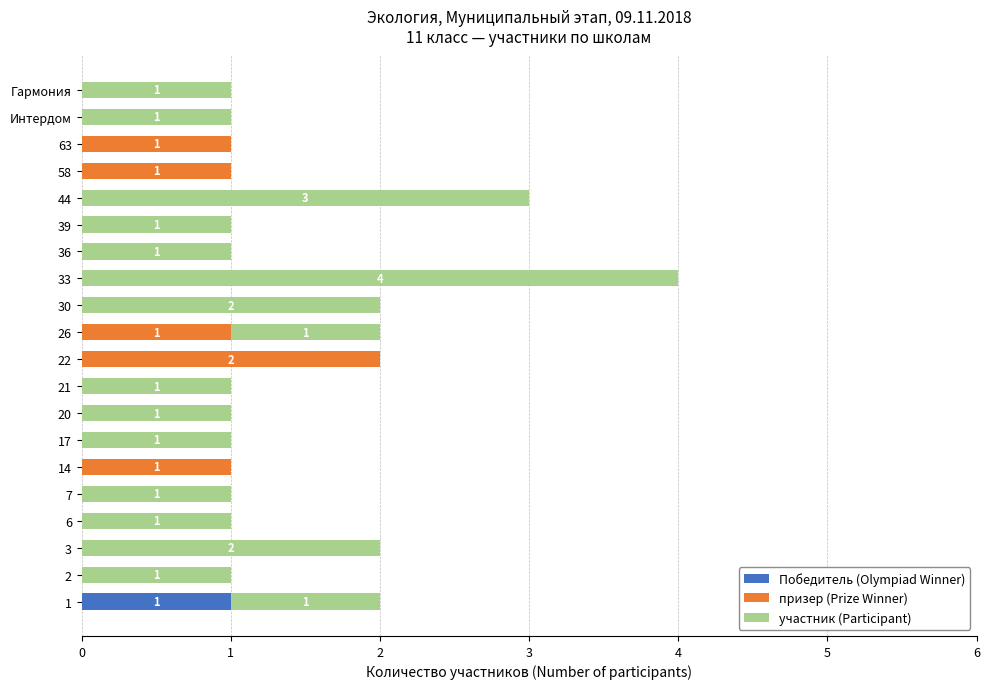

True or false: Победитель (Olympiad Winner) has a value of 0 at 21.

True